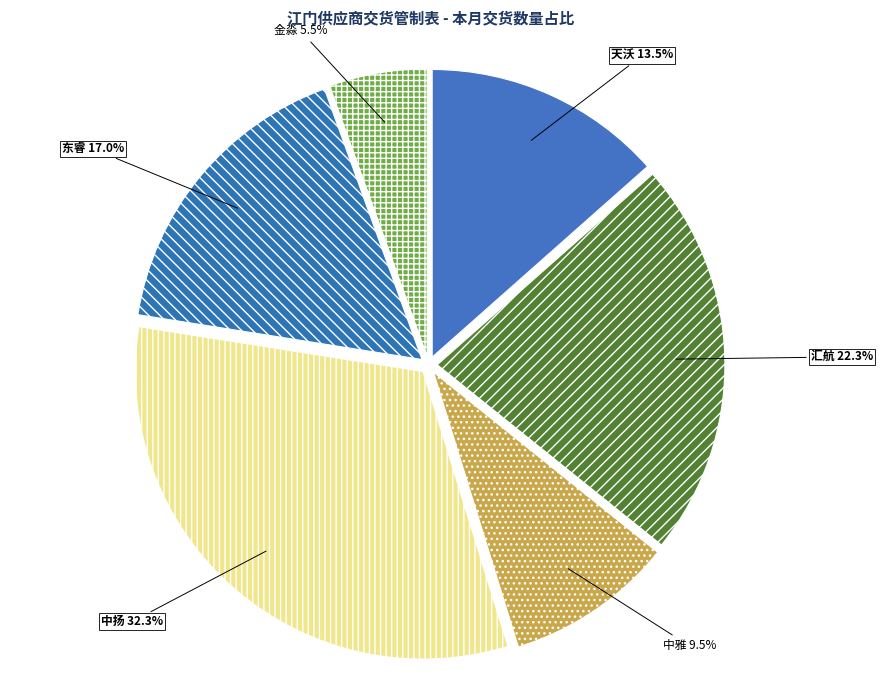

How many slices are in this pie chart?

6